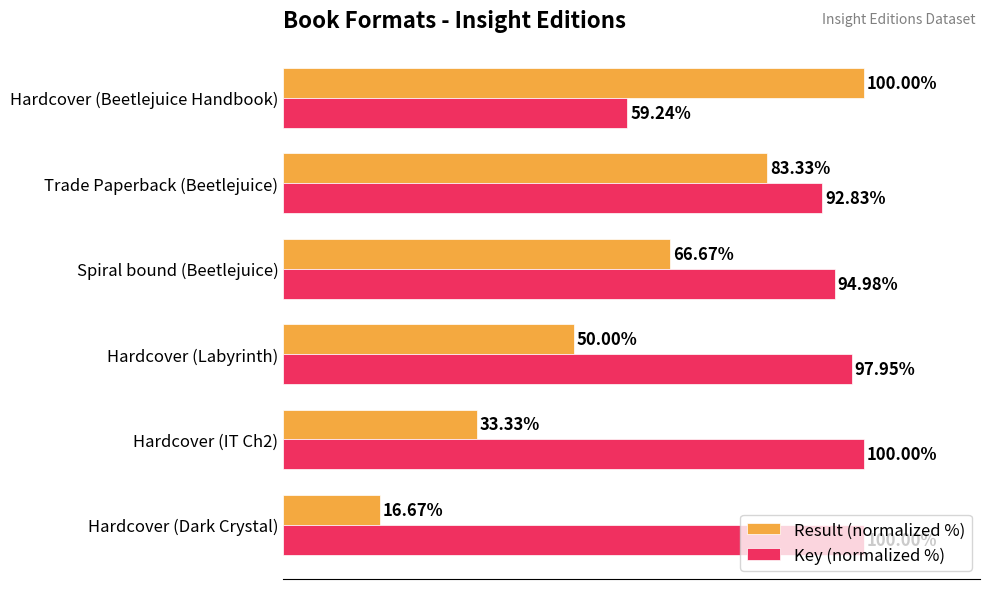

Which series has the widest spread of values?

Result (normalized %)